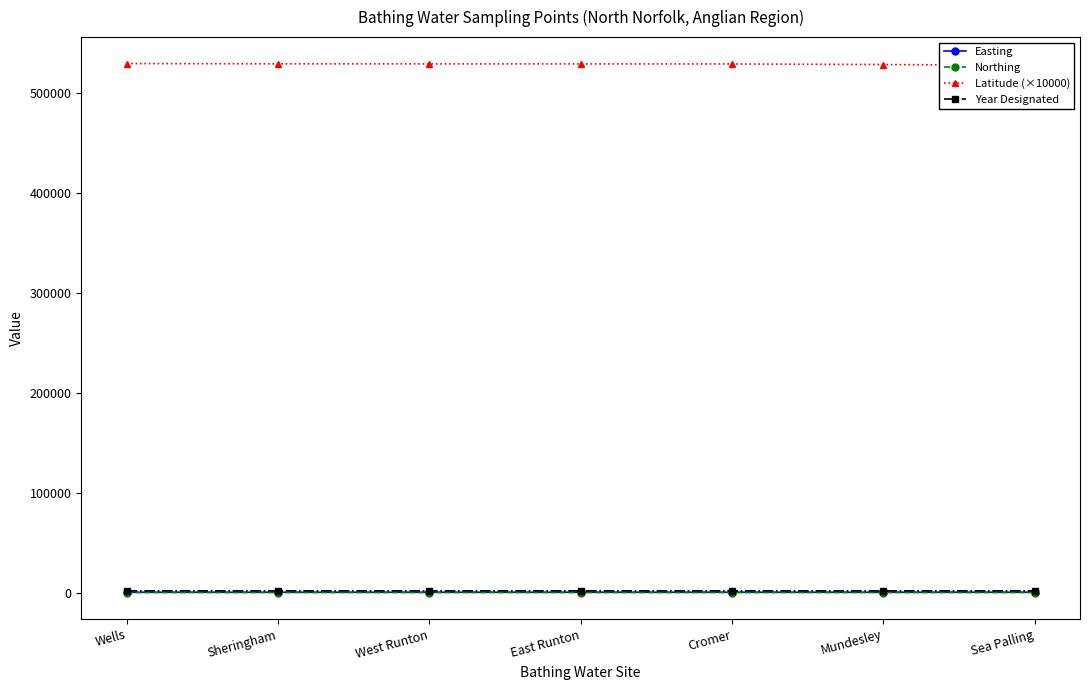

At which label does Latitude (×10000) first exceed 529370?

Wells